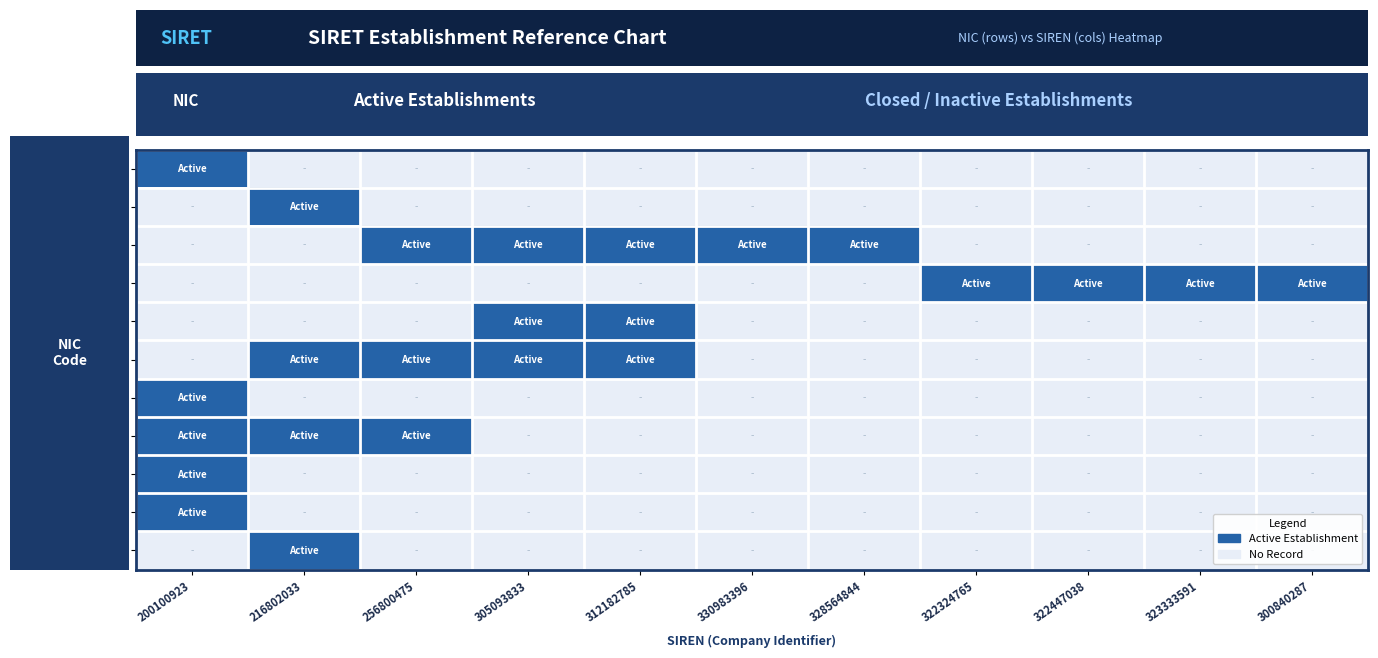

At which category does the chart reach its peak across all series?

200100923